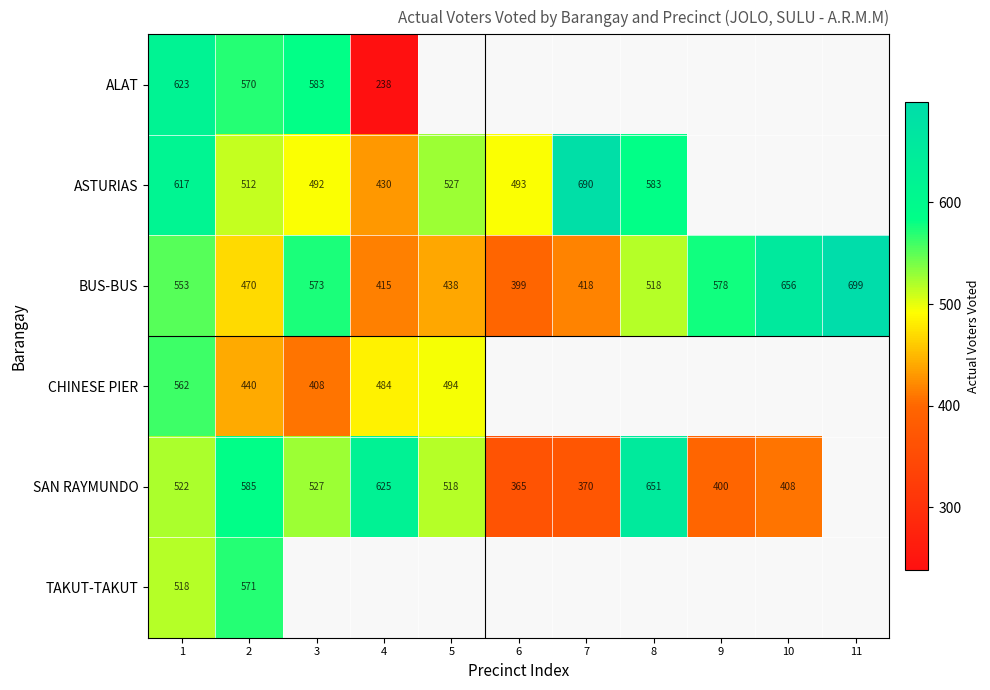

The CHINESE PIER series shows 494 at 5. True or false?

True